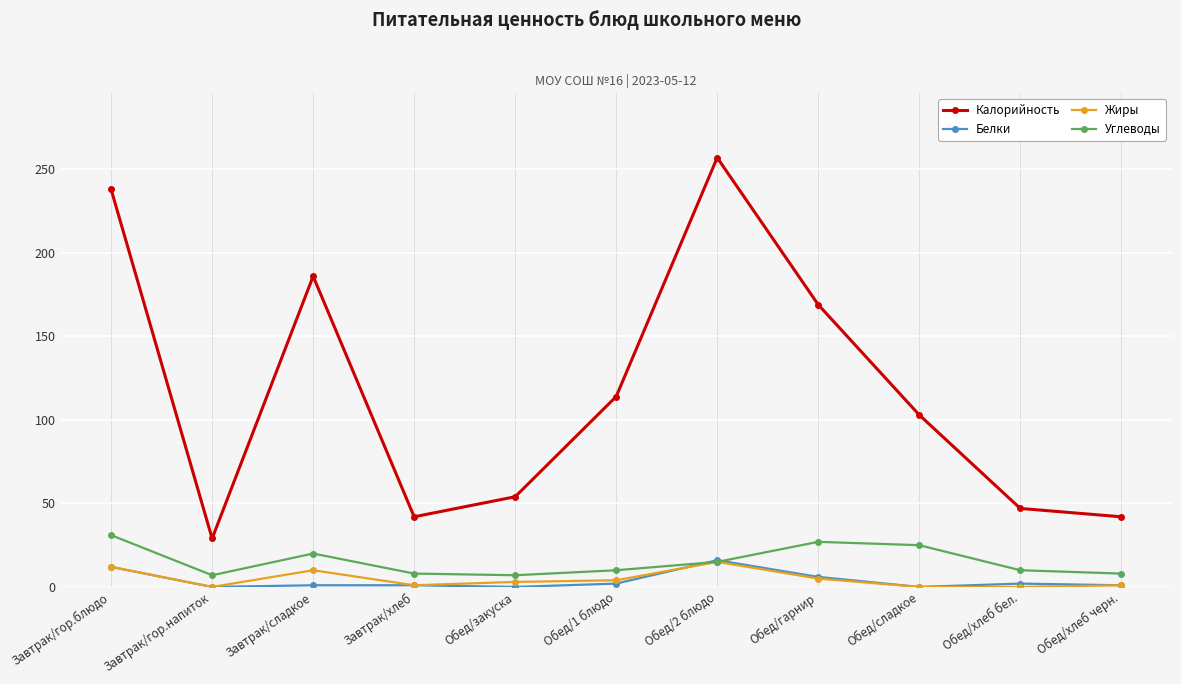

What is the label of the 11th point from the right?

Завтрак/гор.блюдо